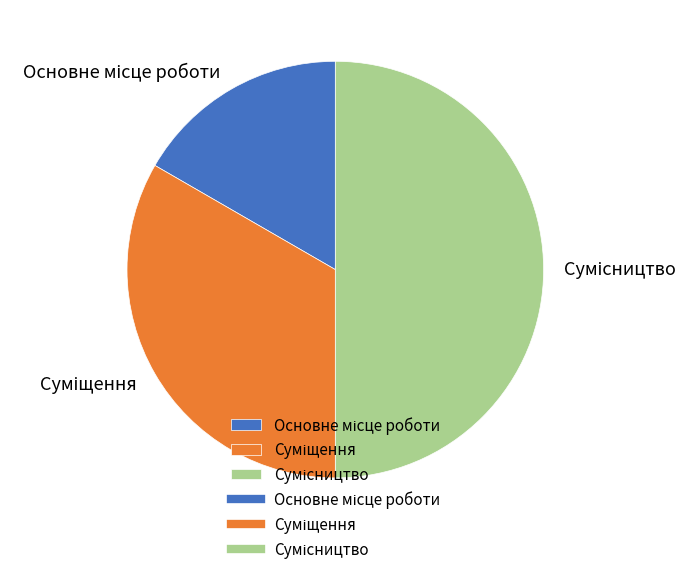

How many slices are in this pie chart?

3